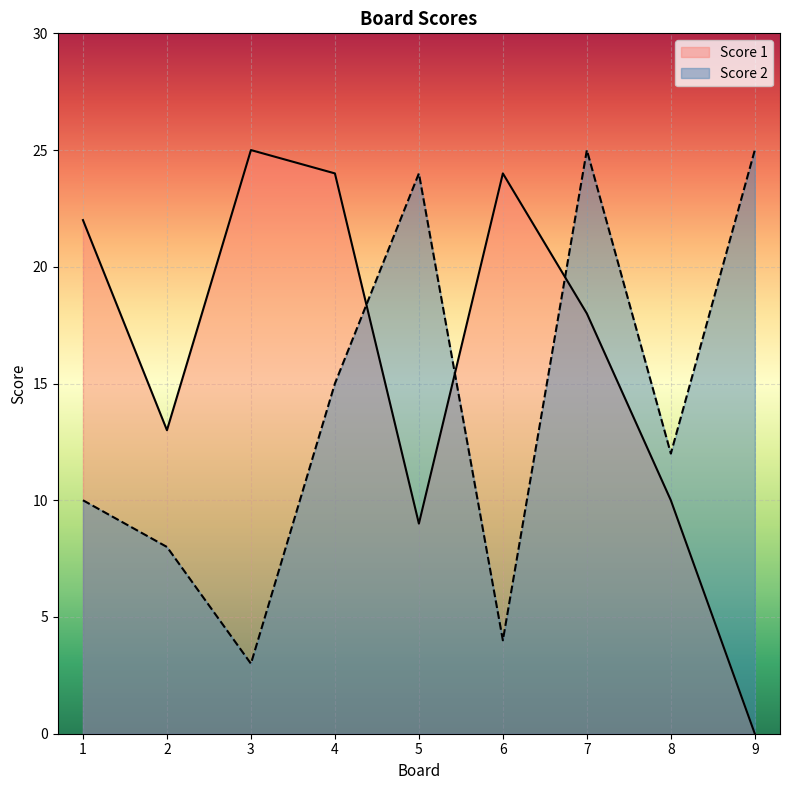

True or false: Score 1 and Score 2 intersect in this chart.

True